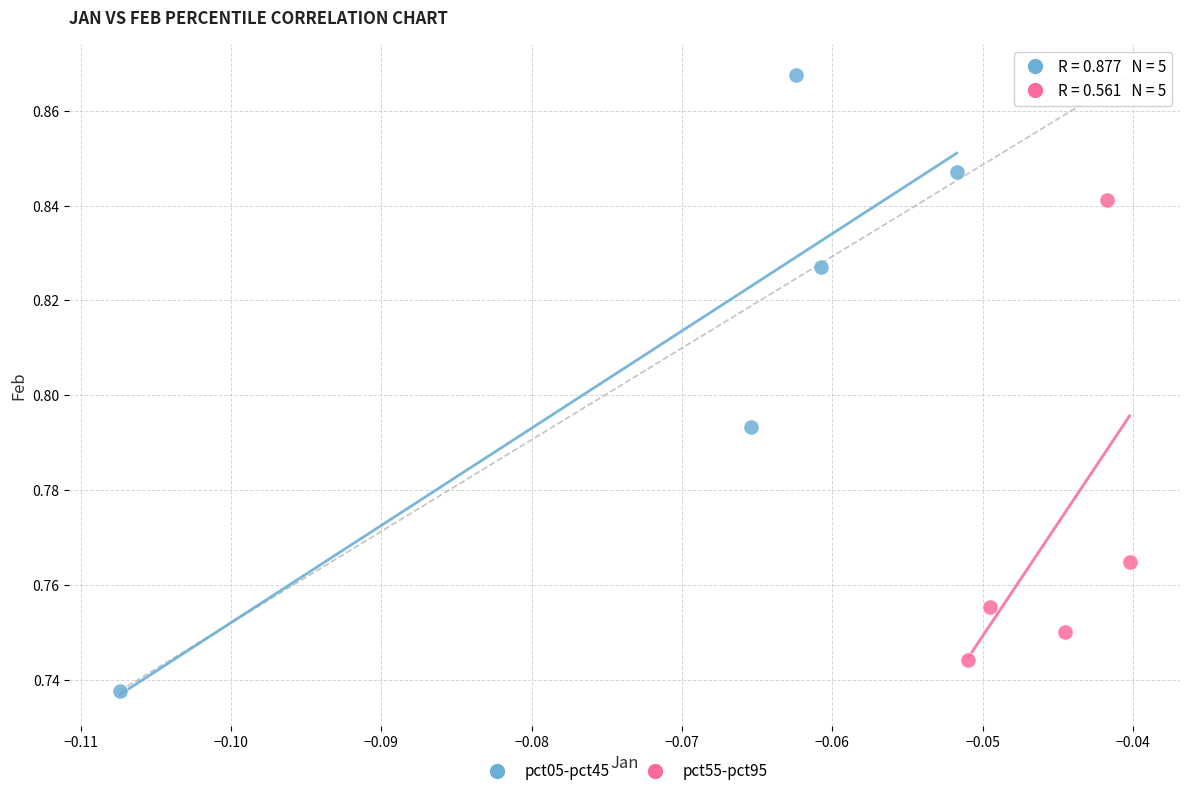

Which series reaches the minimum Y coordinate?

pct05-pct45